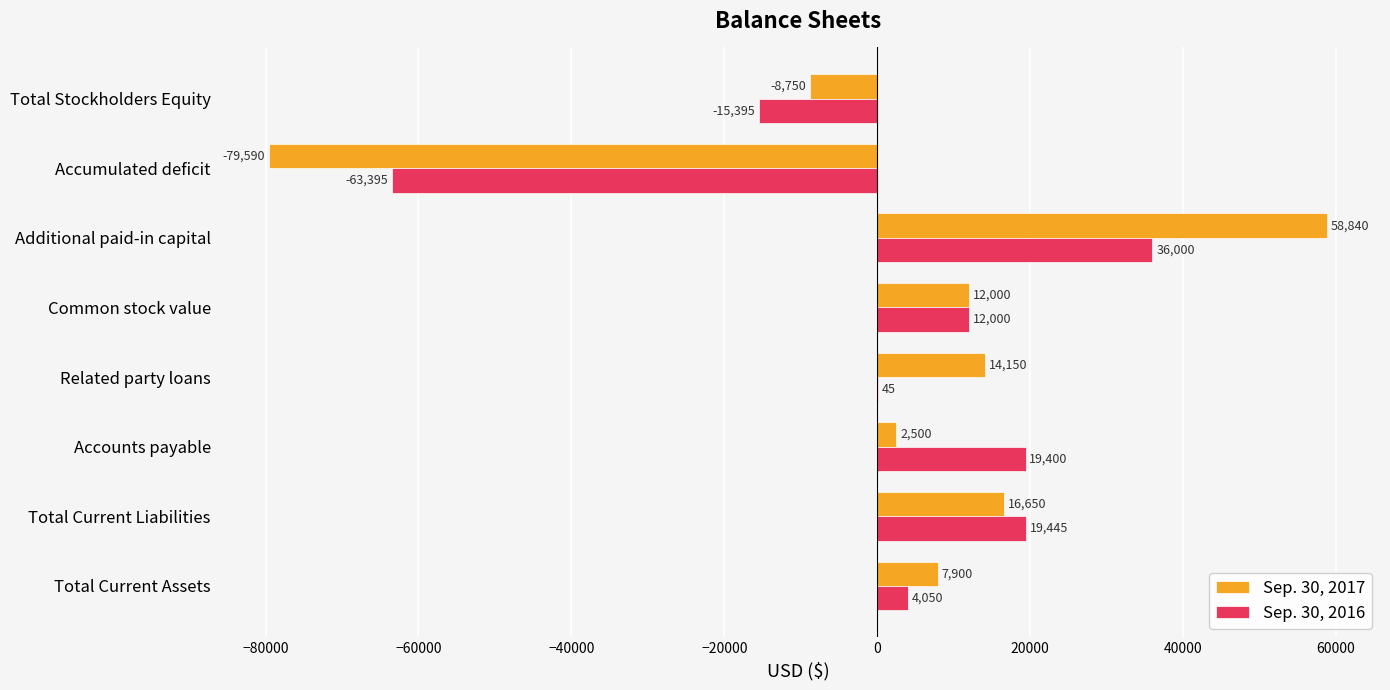

What is the sum of all Sep. 30, 2017 values?

23700